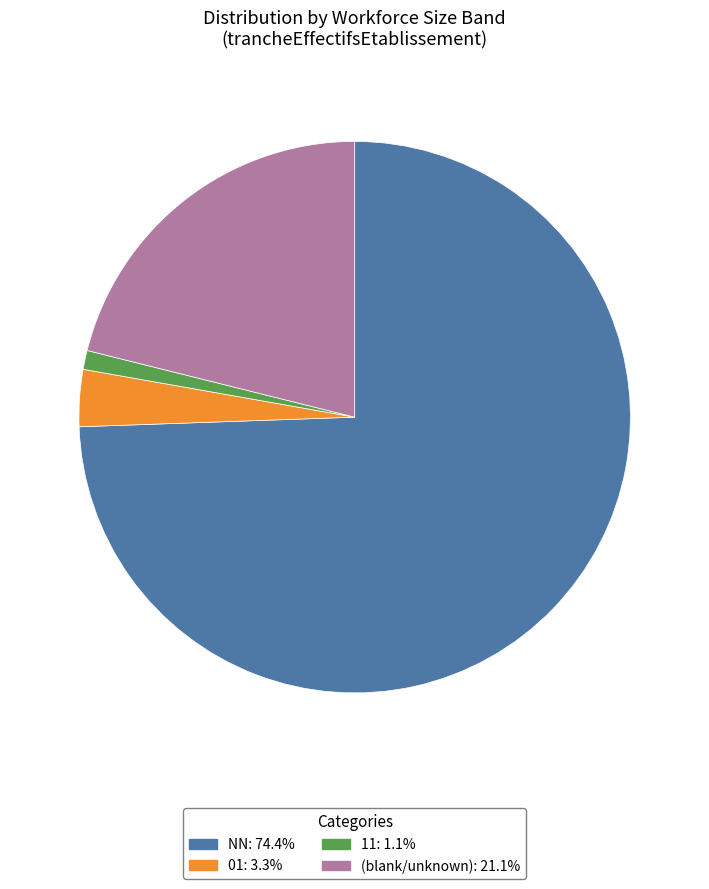

Is there a majority slice in this chart?

Yes